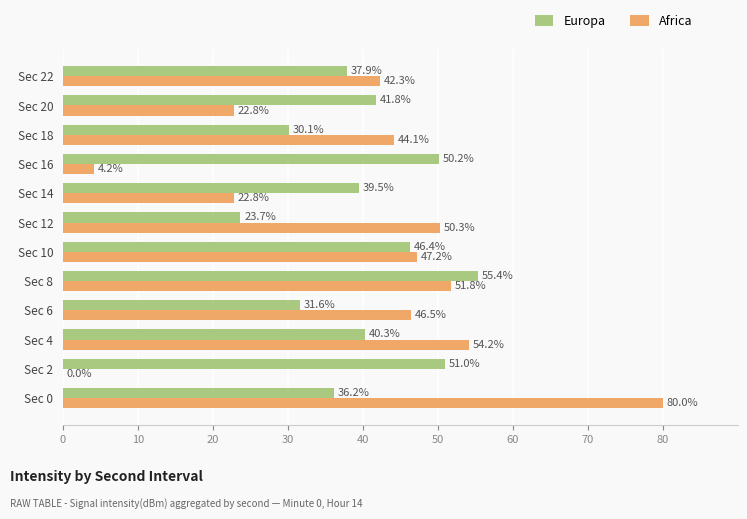

How many positive values does the Africa series have?

11